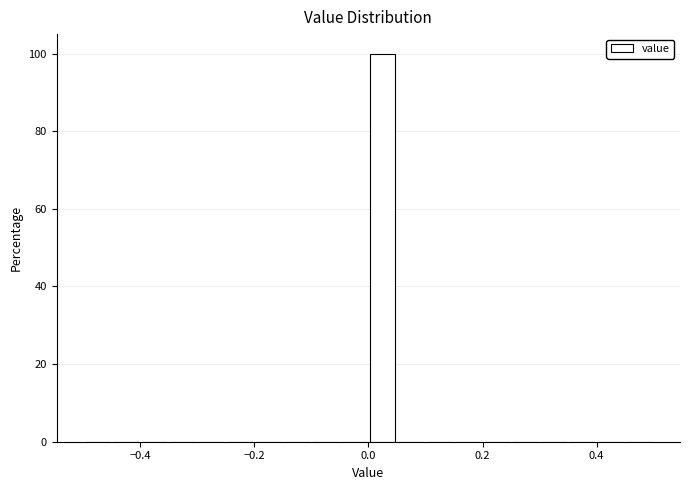

Read against the x-axis, roughly where is the centre of the tallest bar?

0.02